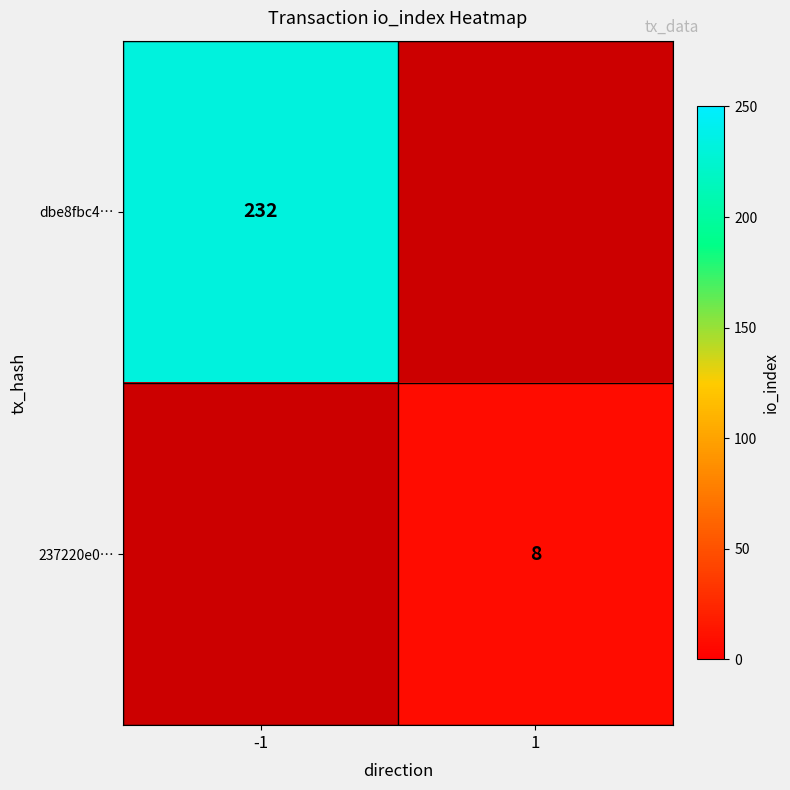

Which label corresponds to the smallest value in the chart?

1